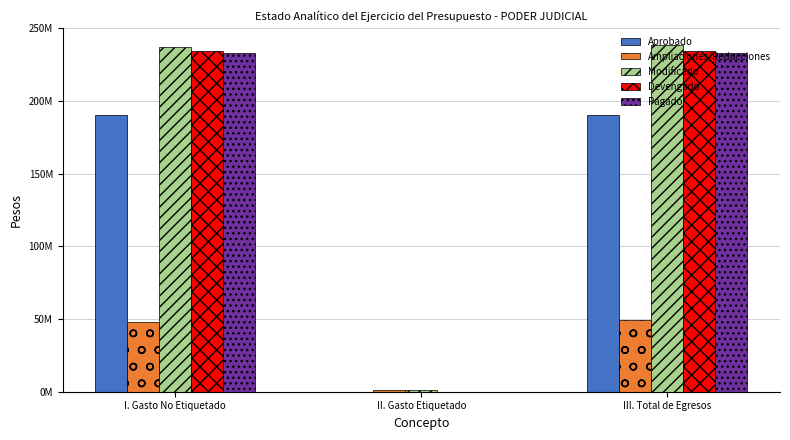

Reading left to right, extract all data points from this chart.

Aprobado: 190234000.0	0.0	190234000.0
Ampliaciones/Reducciones: 47989678.5	1432518.3	49422196.8
Modificado: 236791160.2	1432518.3	238223678.5
Devengado: 234424479.6	0.0	234424479.6
Pagado: 232697438.8	0.0	232697438.8